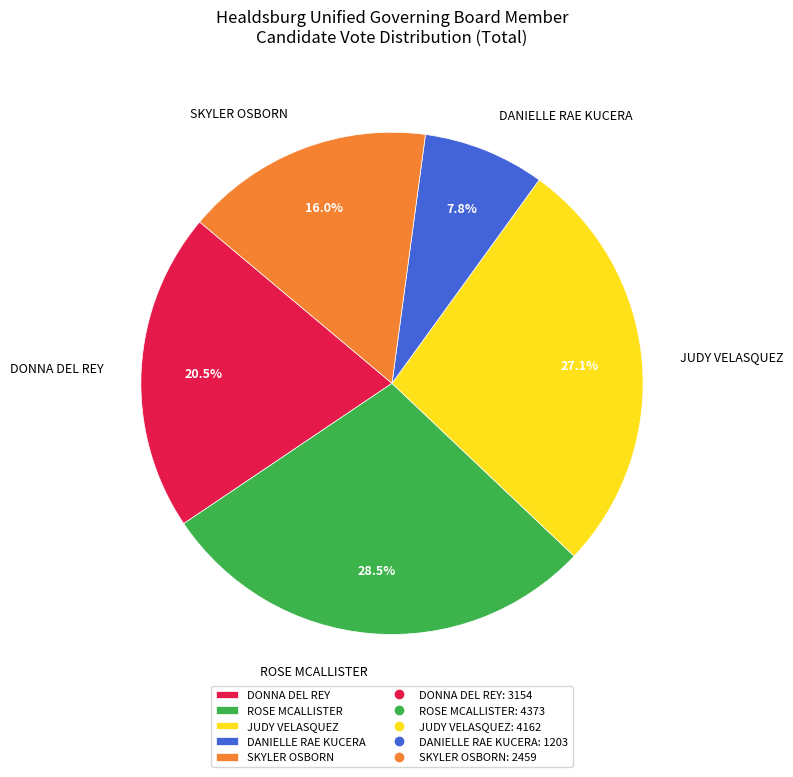

Does DONNA DEL REY account for over 50% of the chart?

No